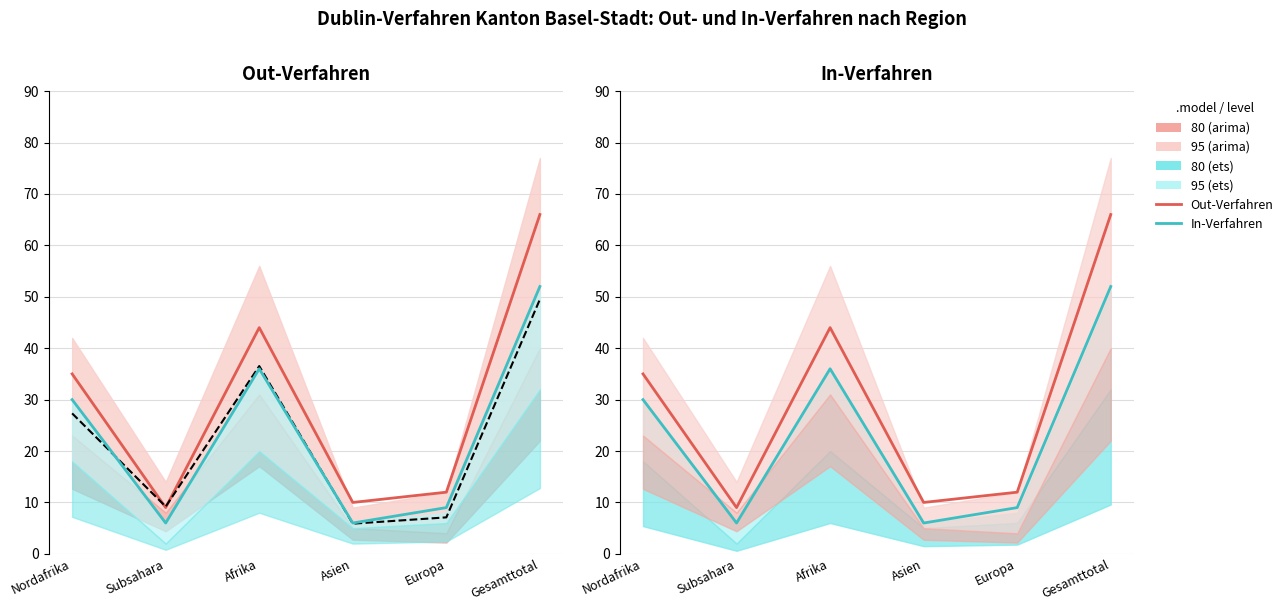

True or false: In-Verfahren (ets) and Out-Verfahren (arima) intersect in this chart.

False